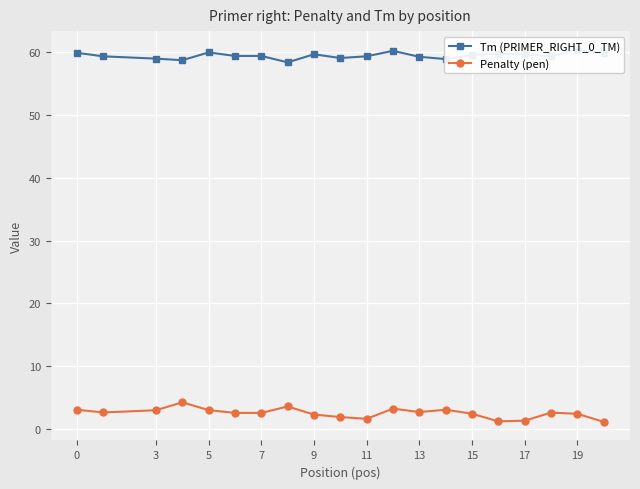

True or false: Penalty (pen) has more than 1 points higher than both neighbors.

True